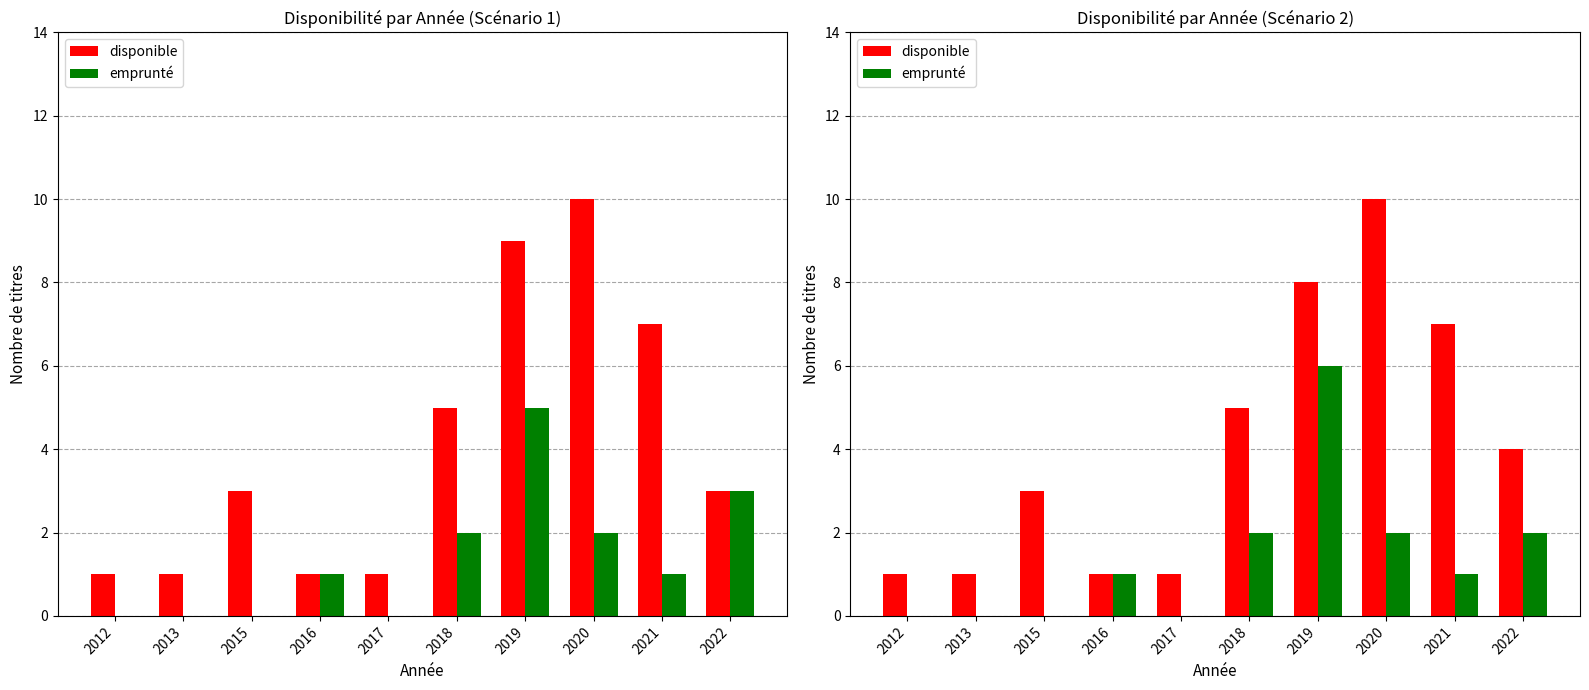

Which series has the largest range (max minus min)?

disponible